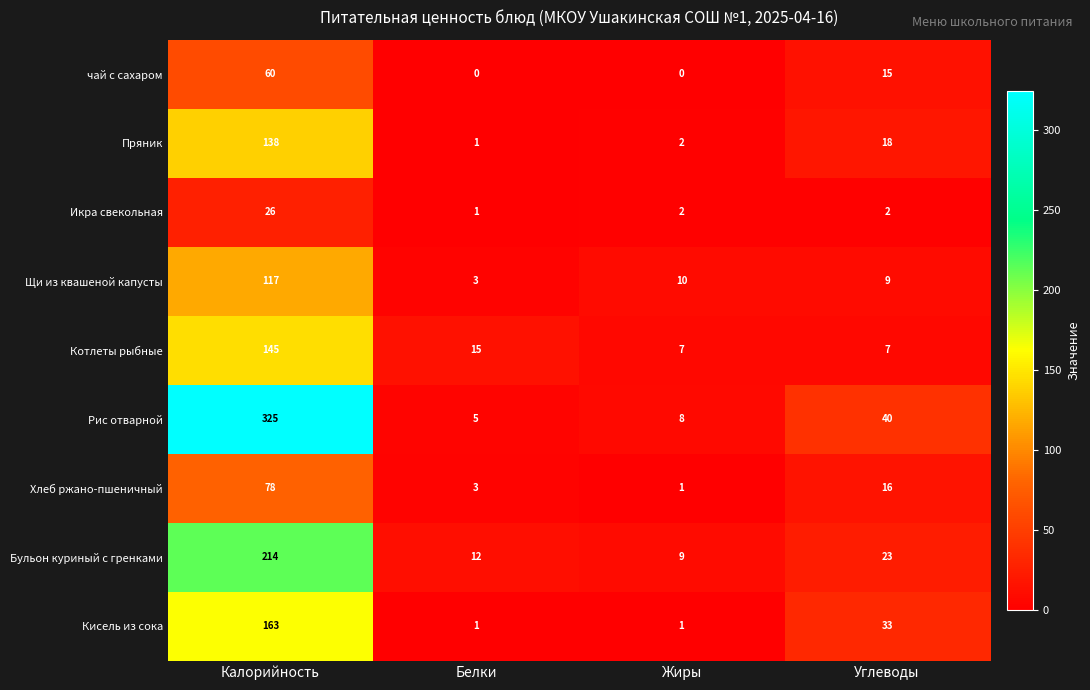

Is it true that Рис отварной equals 40 at Углеводы?

True